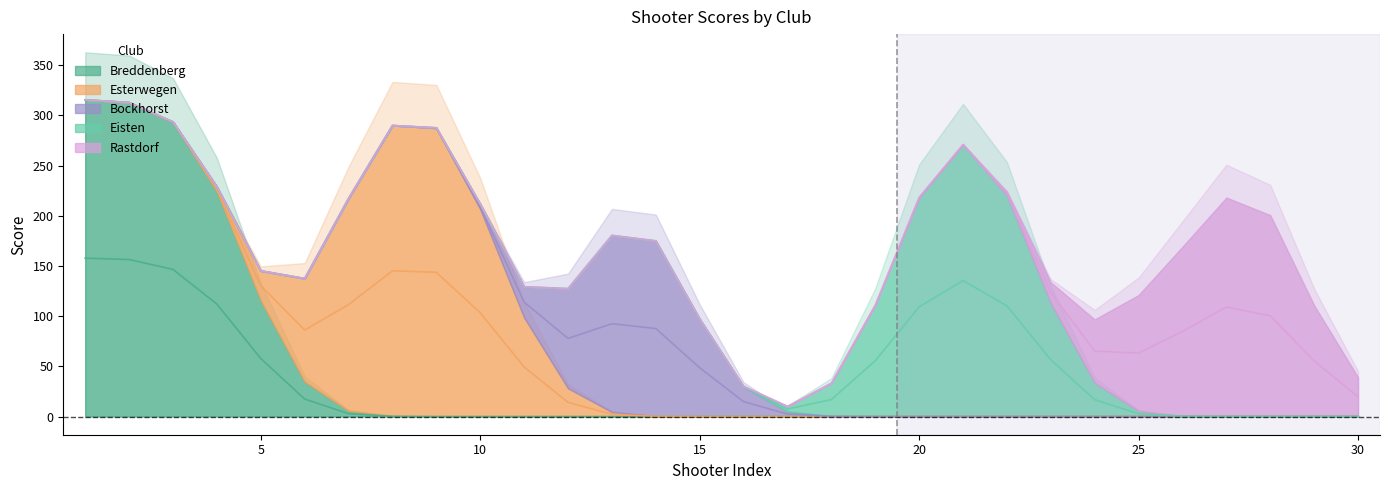

The value of Esterwegen at 26 is 0. True or false?

True